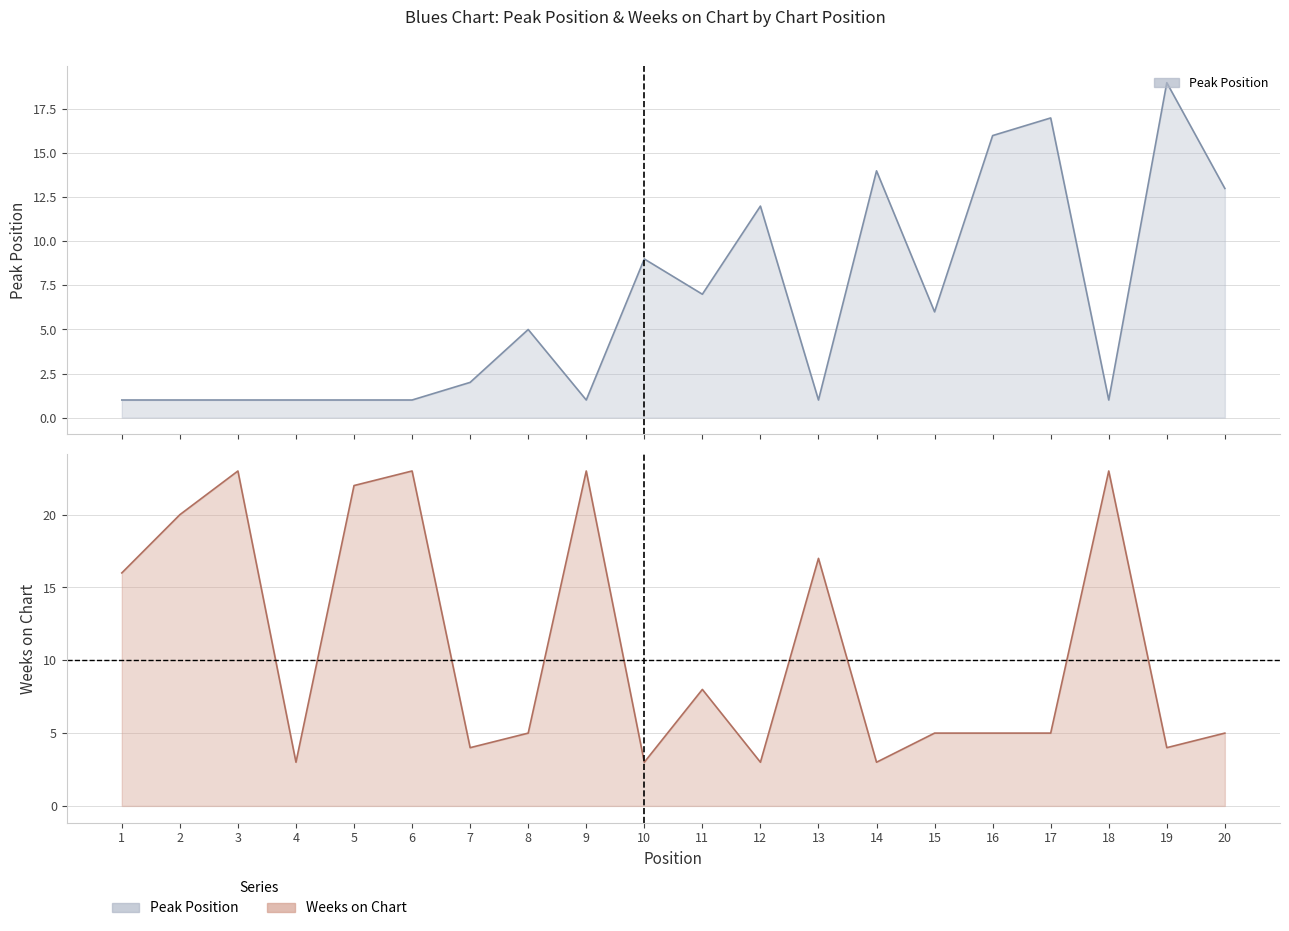

Which category has the highest value in the Peak Position series?

19